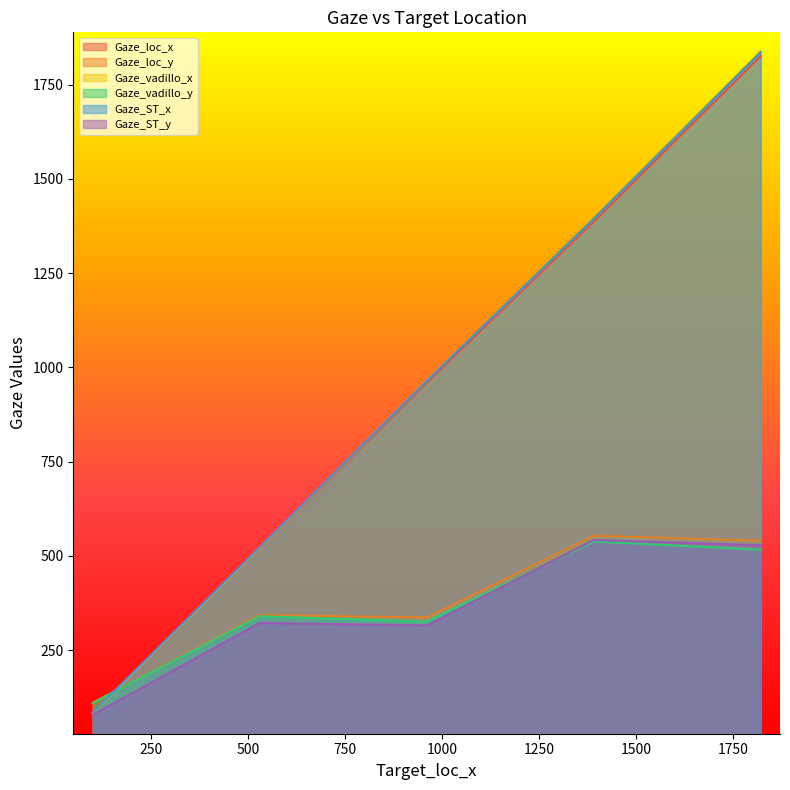

Does the chart display data point markers on the line(s)?

No